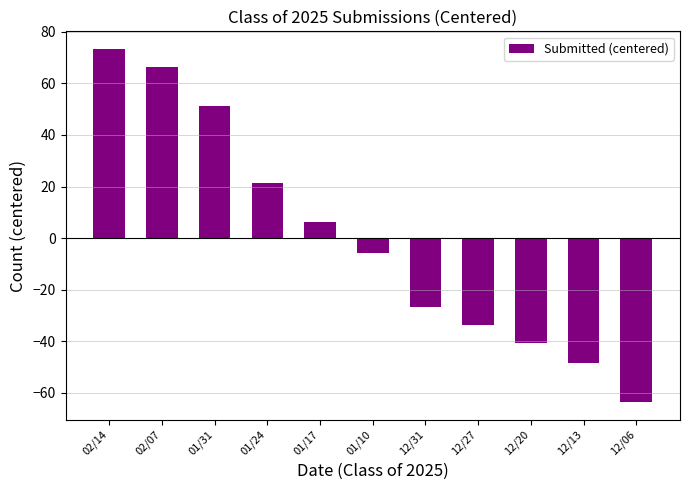

At which category does the chart reach its peak across all series?

02/14